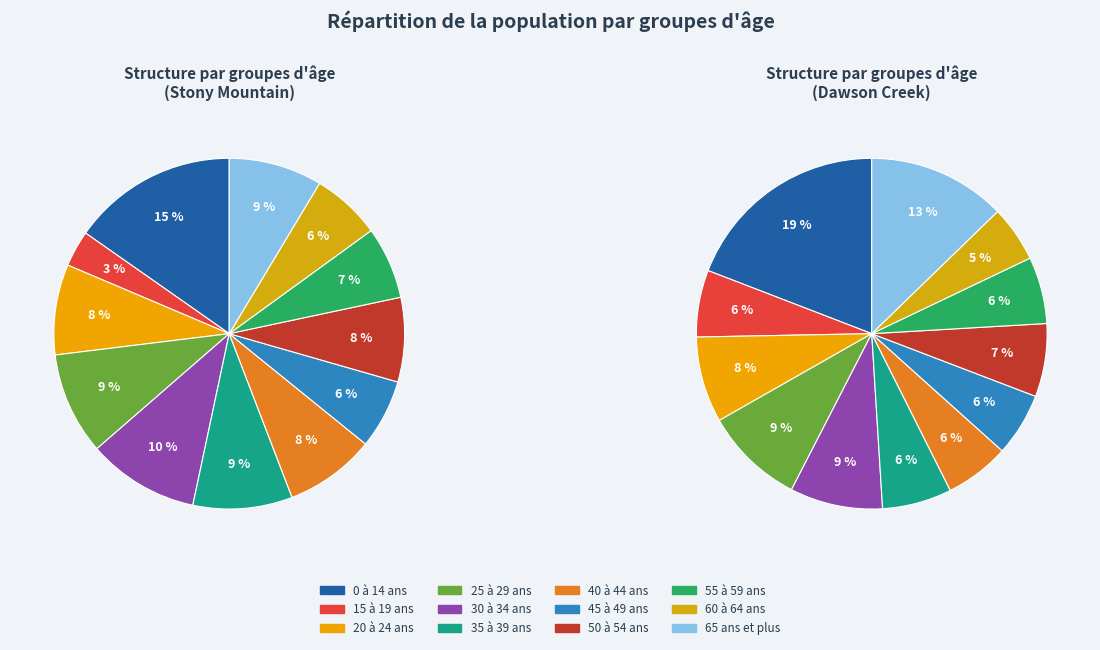

Does any single category account for the majority?

No